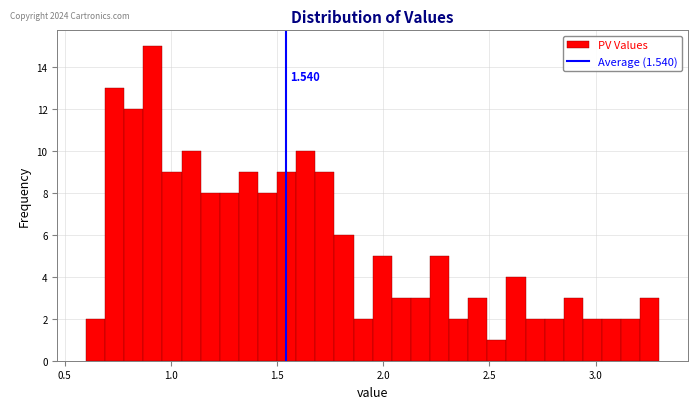

Read against the x-axis, roughly where is the centre of the tallest bar?

0.90